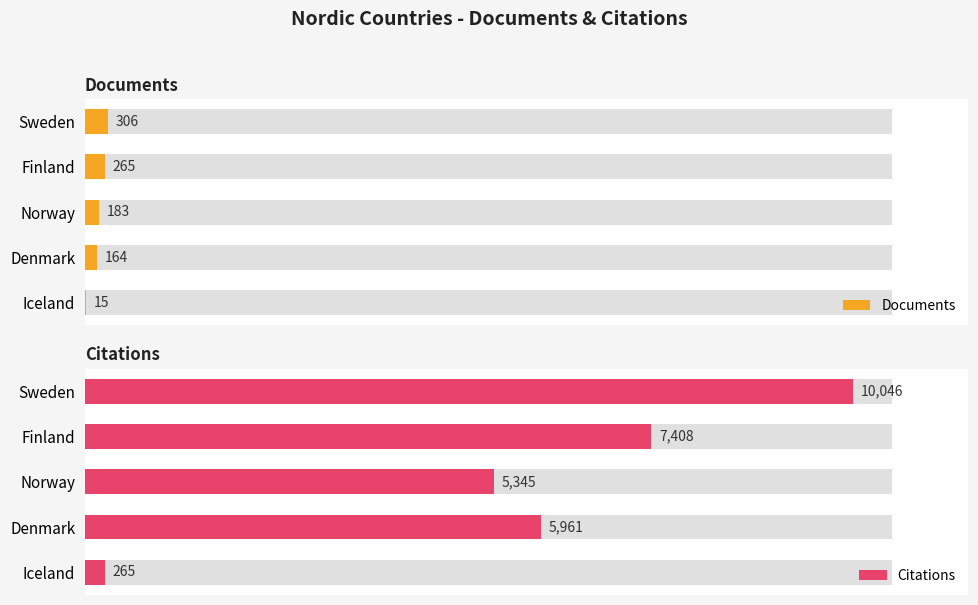

Reading left to right, what are all the values shown in this chart?

Documents: 306	265	183	164	15
Citations: 10046	7408	5345	5961	265